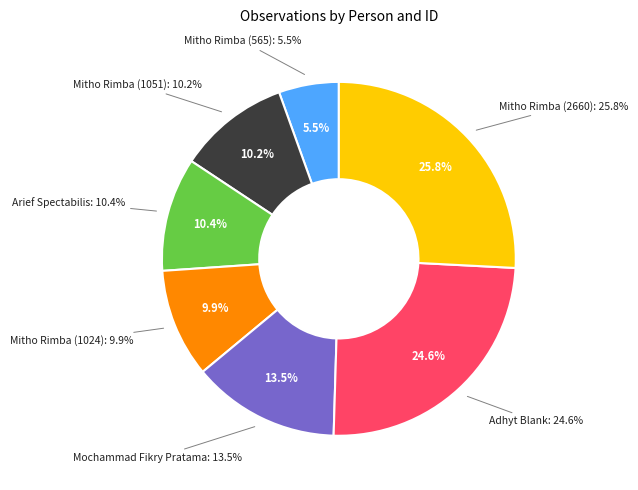

Rank the categories by value from lowest to highest.

Mitho Rimba (565), Mitho Rimba (1024), Mitho Rimba (1051), Arief Spectabilis, Mochammad Fikry Pratama, Adhyt Blank, Mitho Rimba (2660)